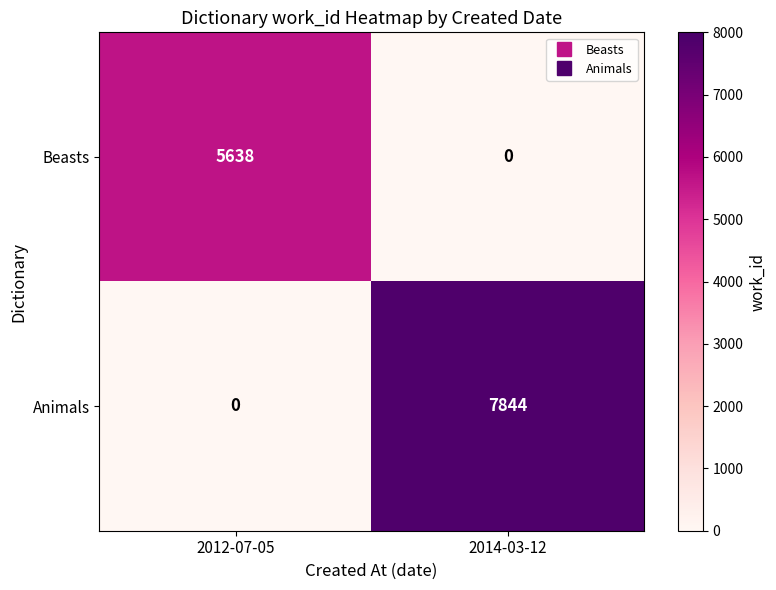

At how many categories does at least one series exceed 1477?

2